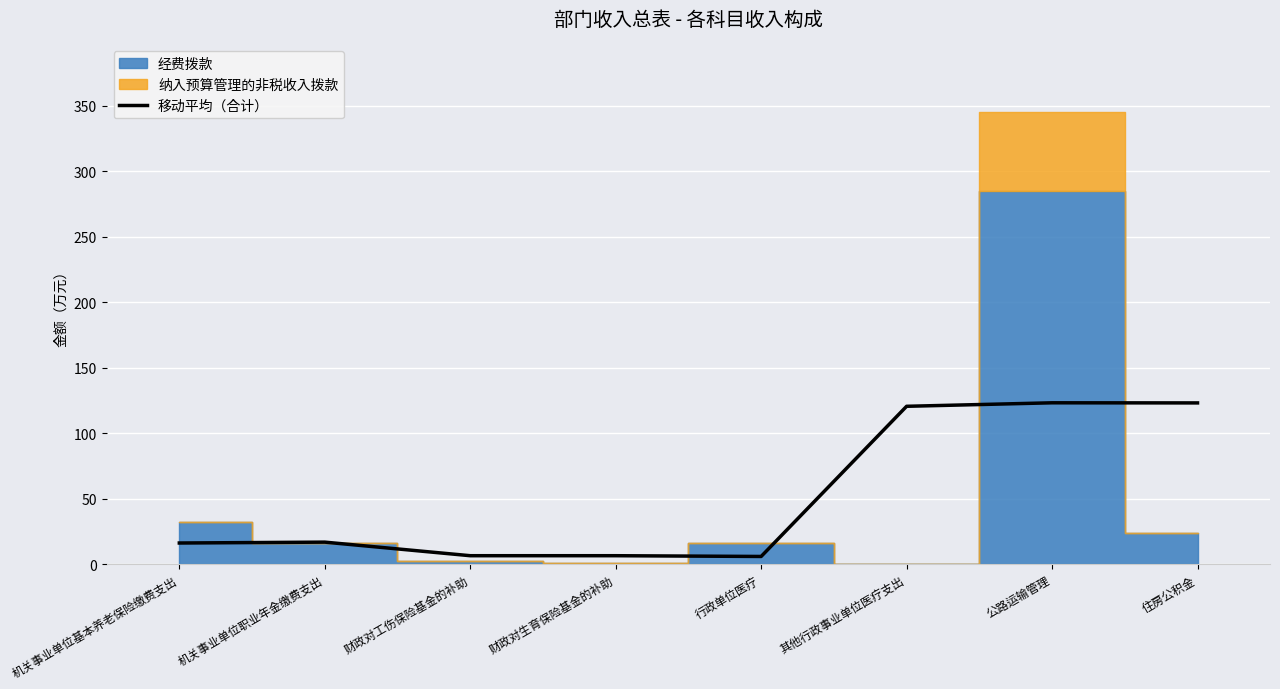

What is the sum of all values?

417.8